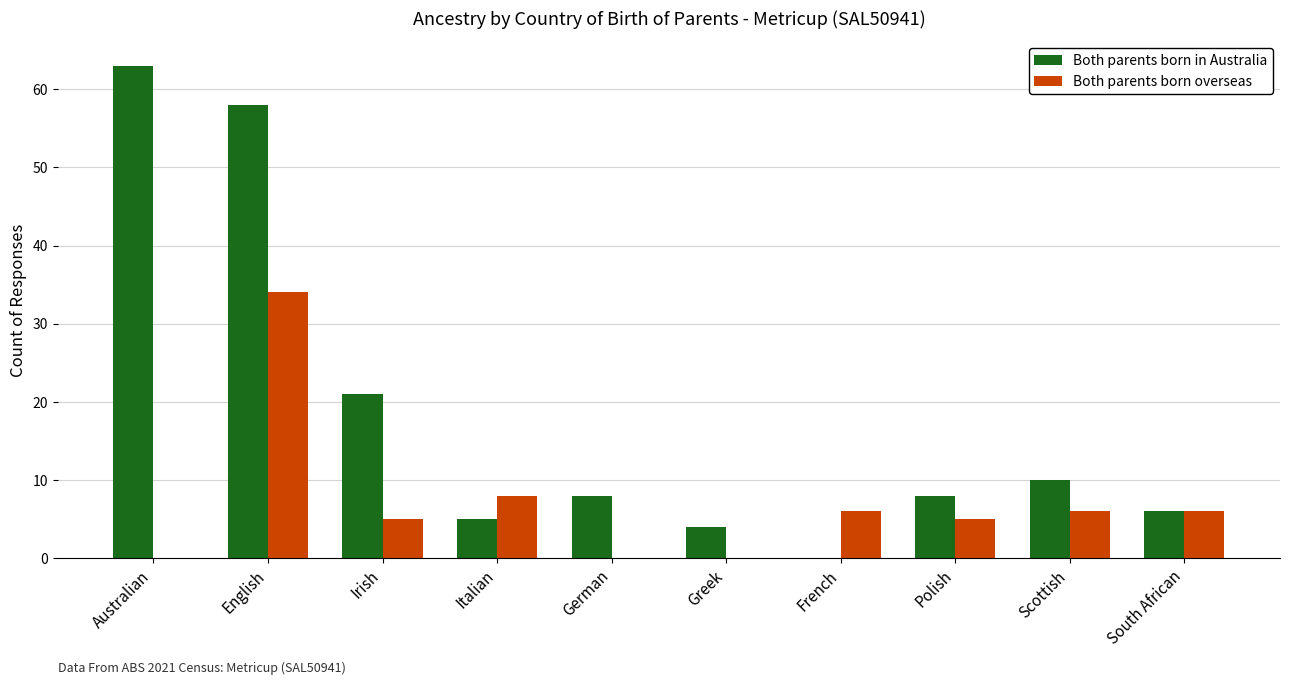

Is the value of Both parents born in Australia at French greater than the value of Both parents born overseas at Polish?

No